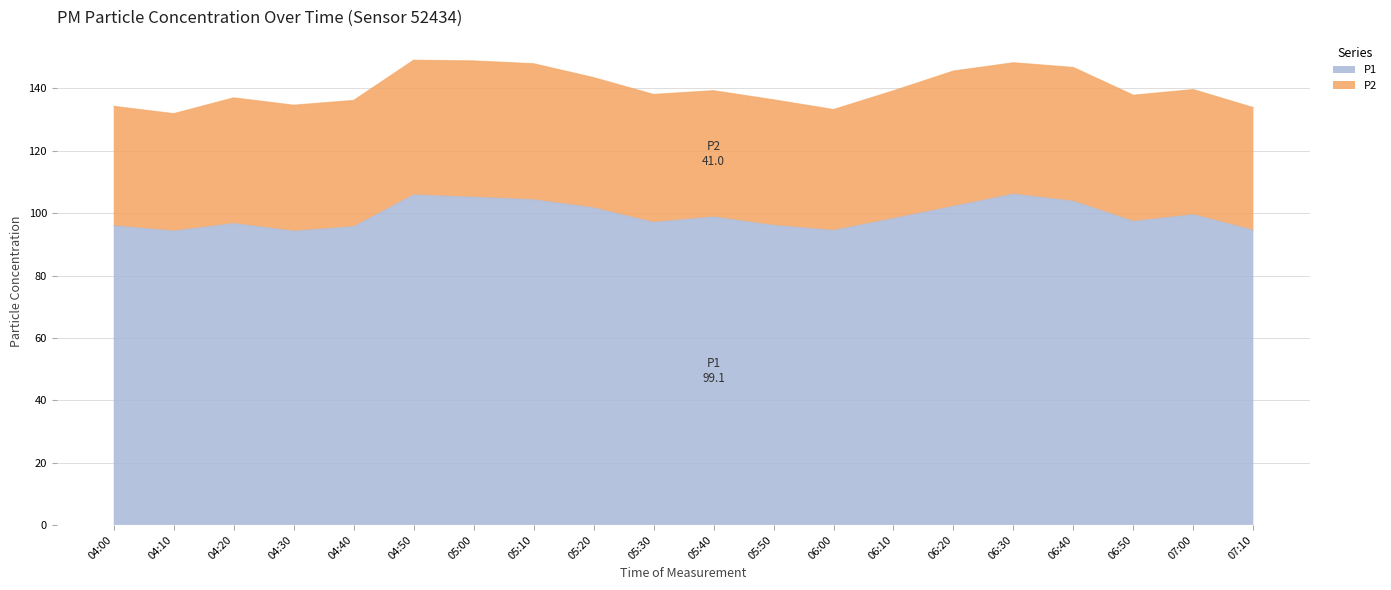

What is the total value across all series at 05:30?

138.1